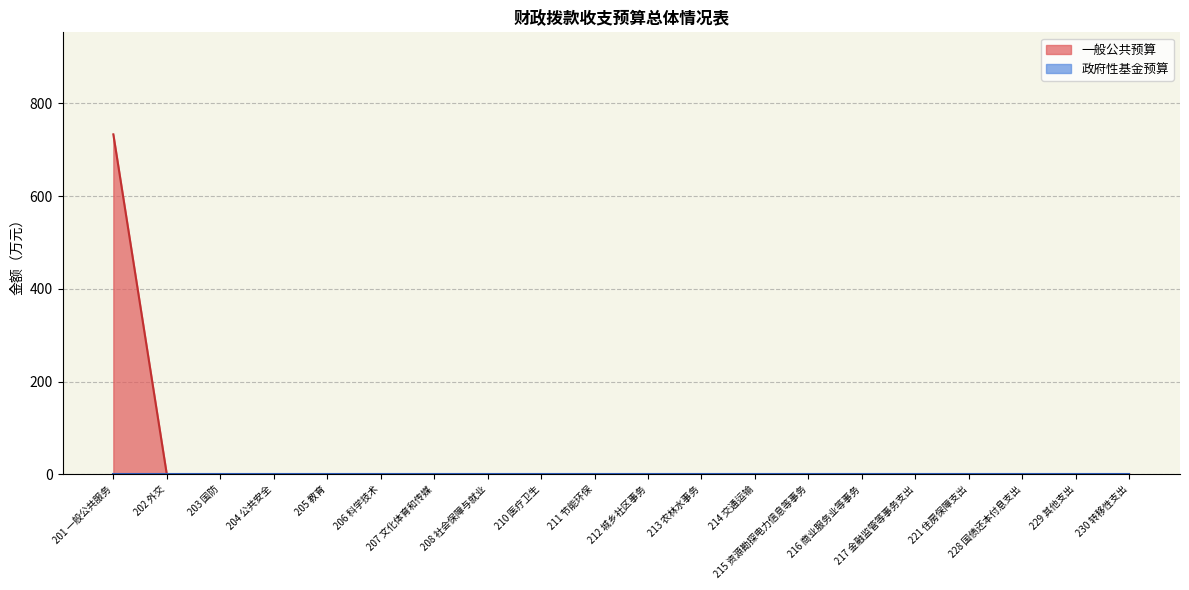

True or false: the data has more than 2 interior local peaks.

False